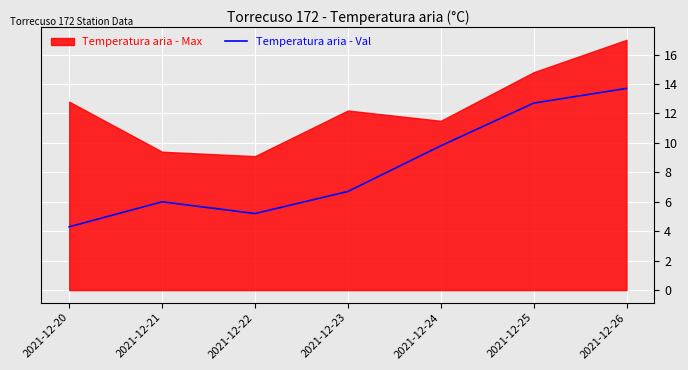

List the labels in order of value, smallest first.

2021-12-20, 2021-12-22, 2021-12-21, 2021-12-23, 2021-12-24, 2021-12-25, 2021-12-26